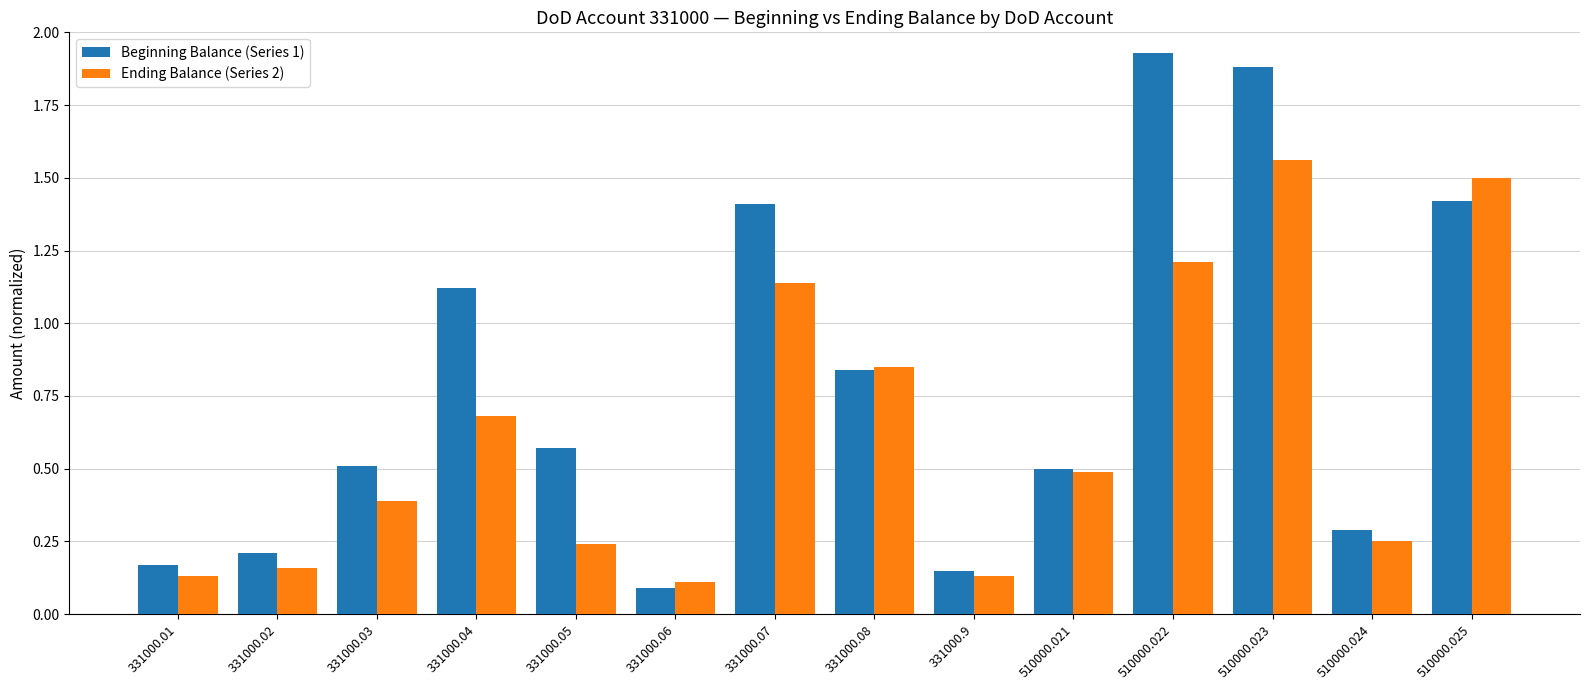

At which category does the chart reach its peak across all series?

510000.022